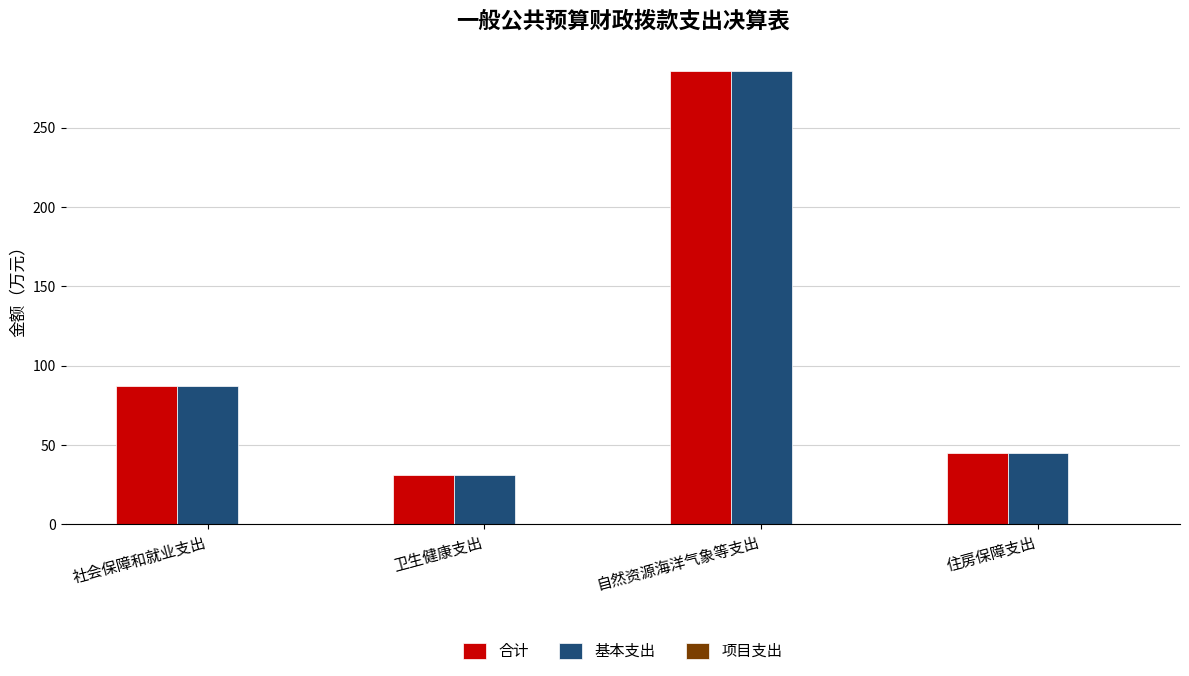

What is the lowest value of the 基本支出 series?

31.0